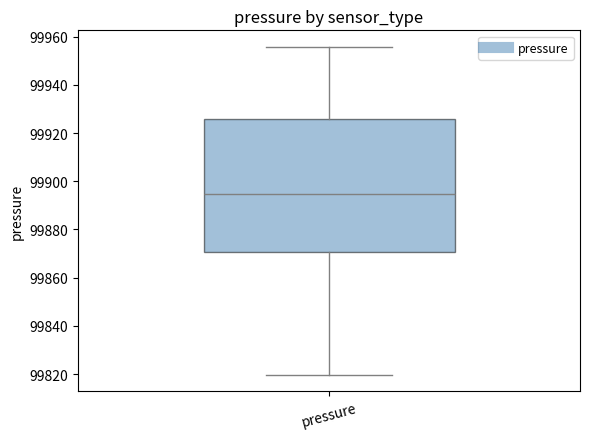

Transcribe this box plot: give where the median line is, the range the box spans, and where the two whiskers end, as read against the y-axis. The values are not printed on the chart, so give them approximately, as read against the axis.

median 99894, box 99870 to 99926, whiskers 99820 to 99956